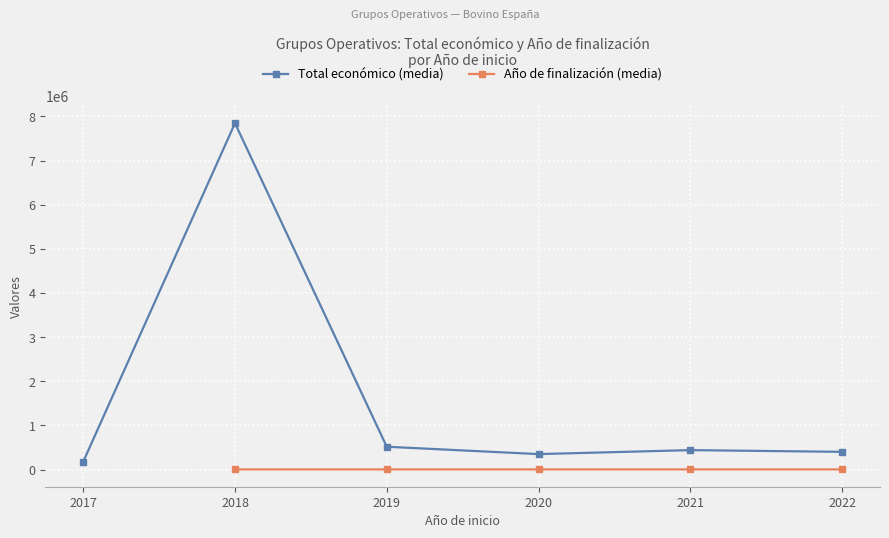

What is the value of the Total económico (media) point at the 1st from the left?

176812.5